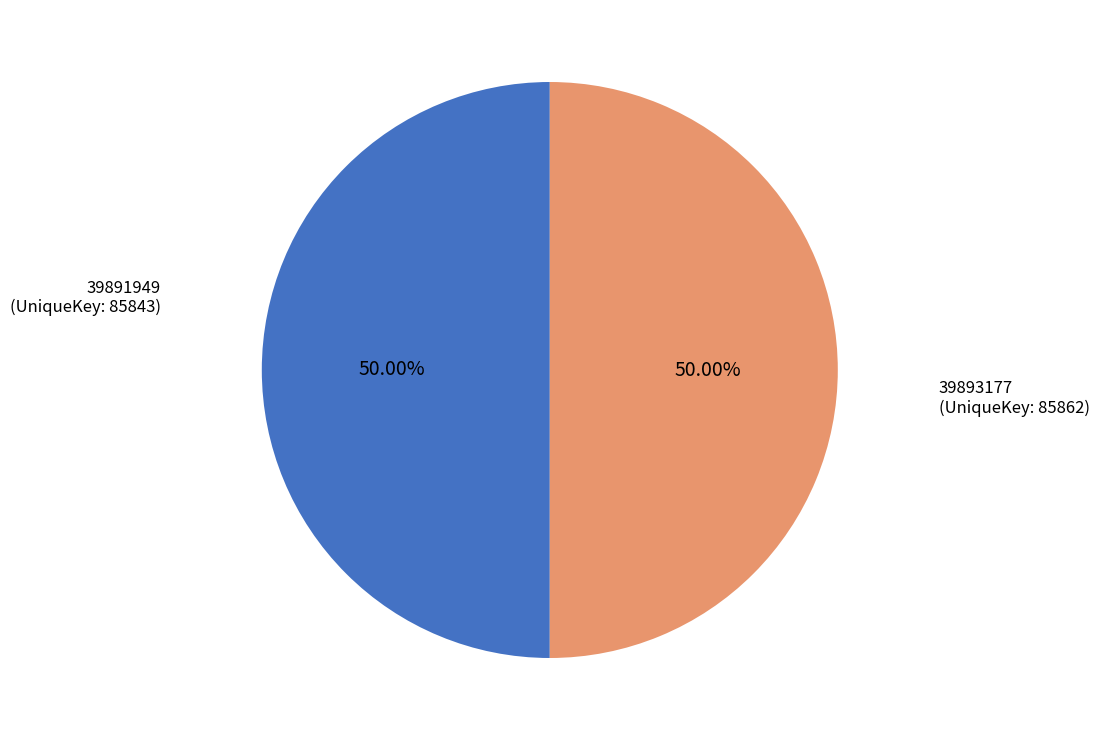

How many segments does this pie chart have?

2